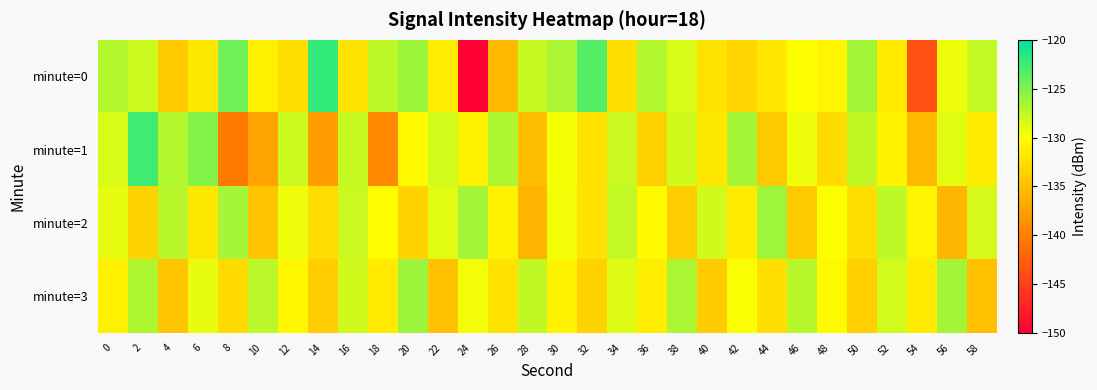

How many series are shown in this chart?

4